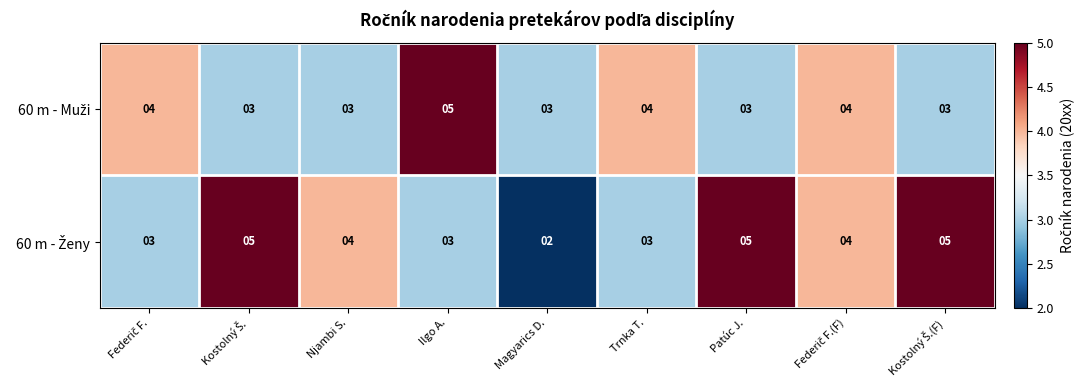

What is the greatest value displayed?

5